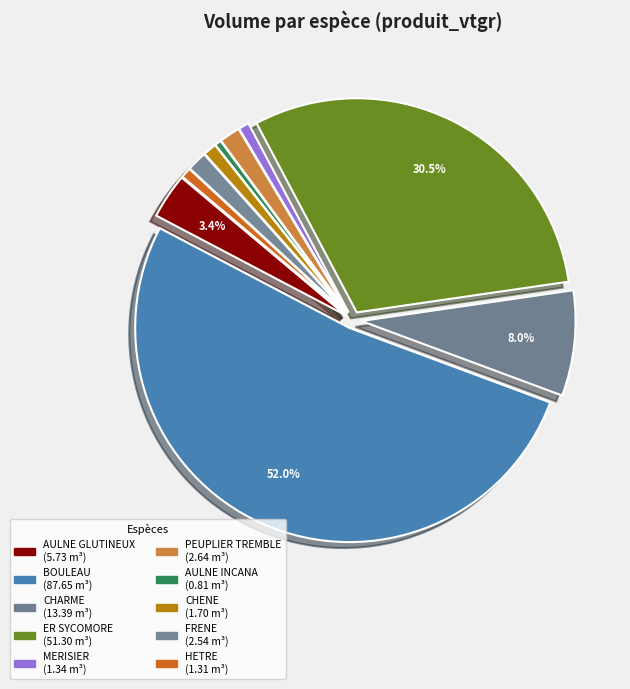

Which slice is the largest?

BOULEAU